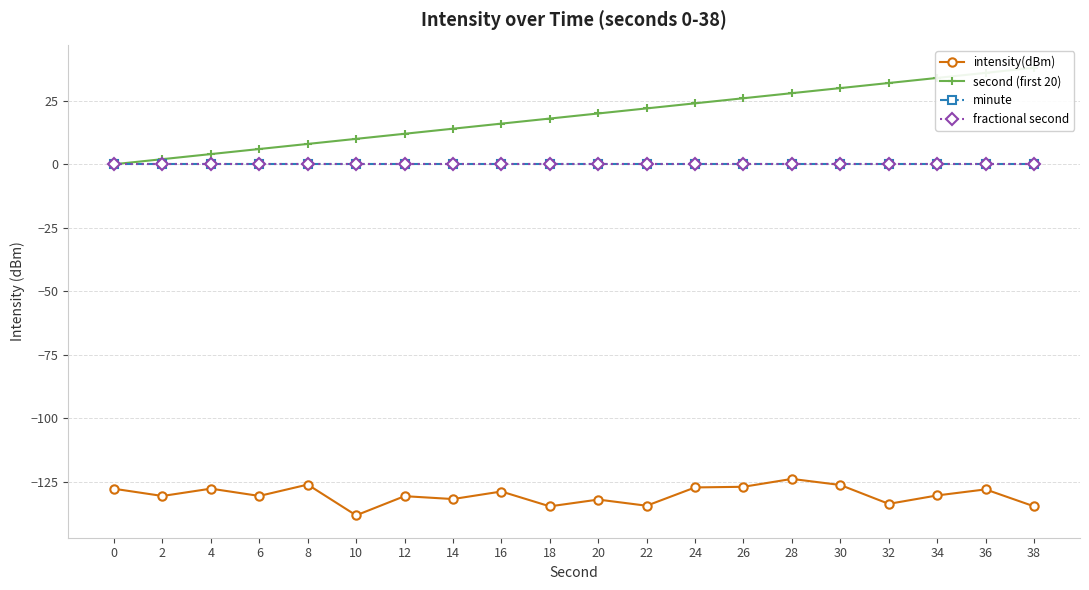

Where is intensity(dBm) nearest to the value -131?

12